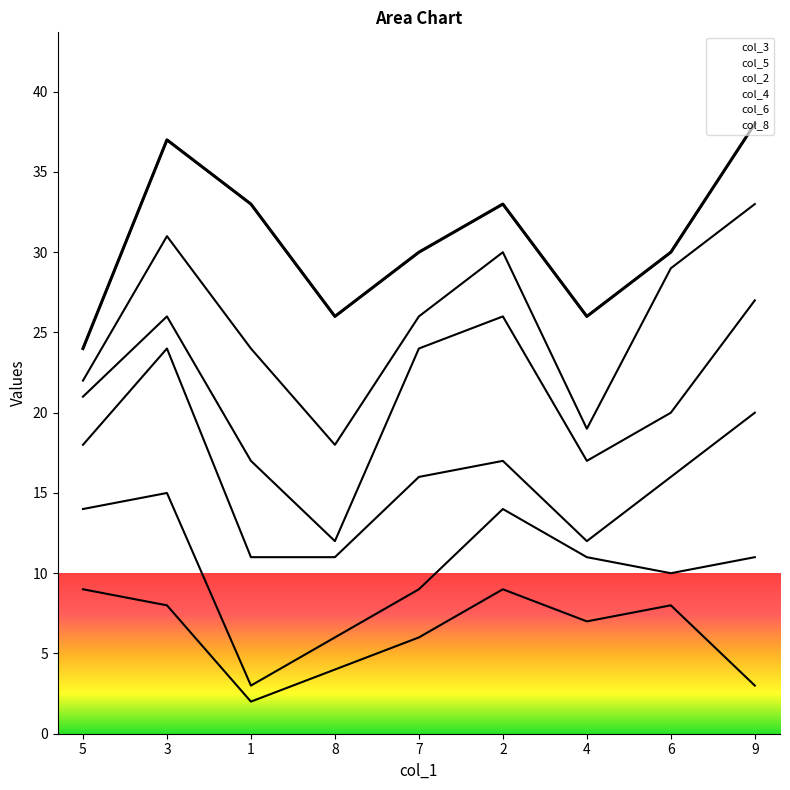

What is the maximum value shown in the chart?

38